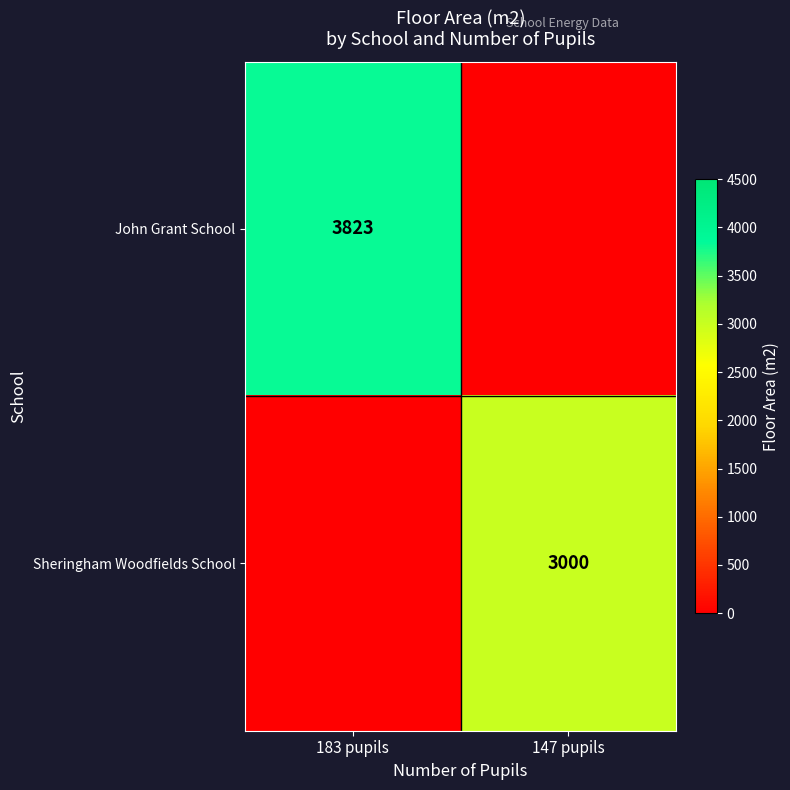

Is it true that John Grant School equals 2088 at 183 pupils?

False